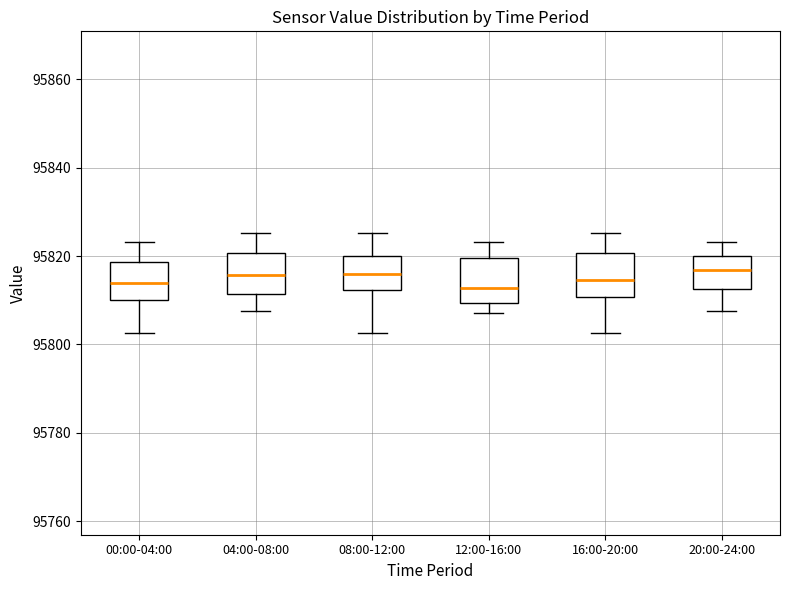

Where is the upper edge of the box for 12:00-16:00 on the y-axis? The values are not printed on the chart, so give them approximately, as read against the axis.

95820